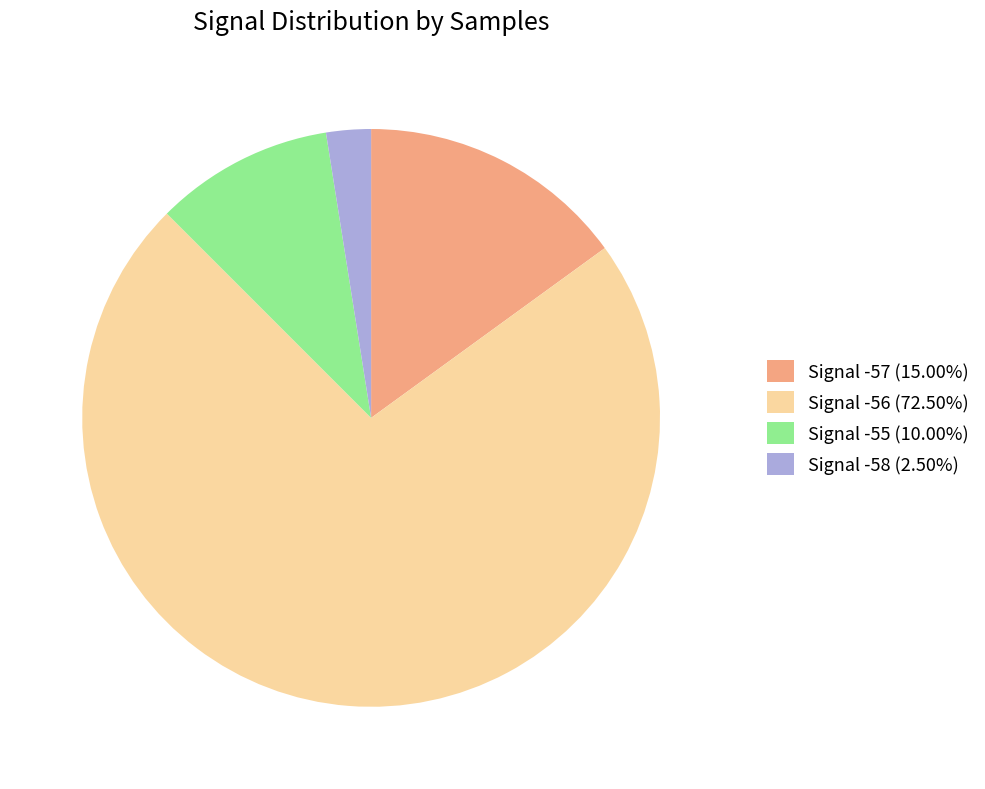

The Signal -58 slice represents 36% of the pie. True or false?

False